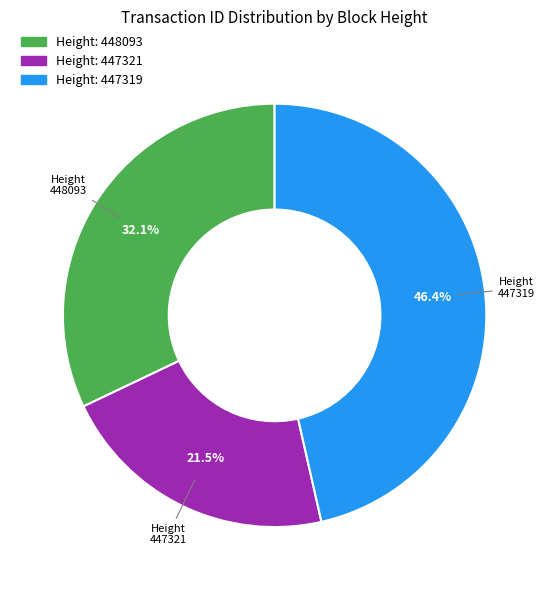

Rank the categories by value from lowest to highest.

Height 447321, Height 448093, Height 447319